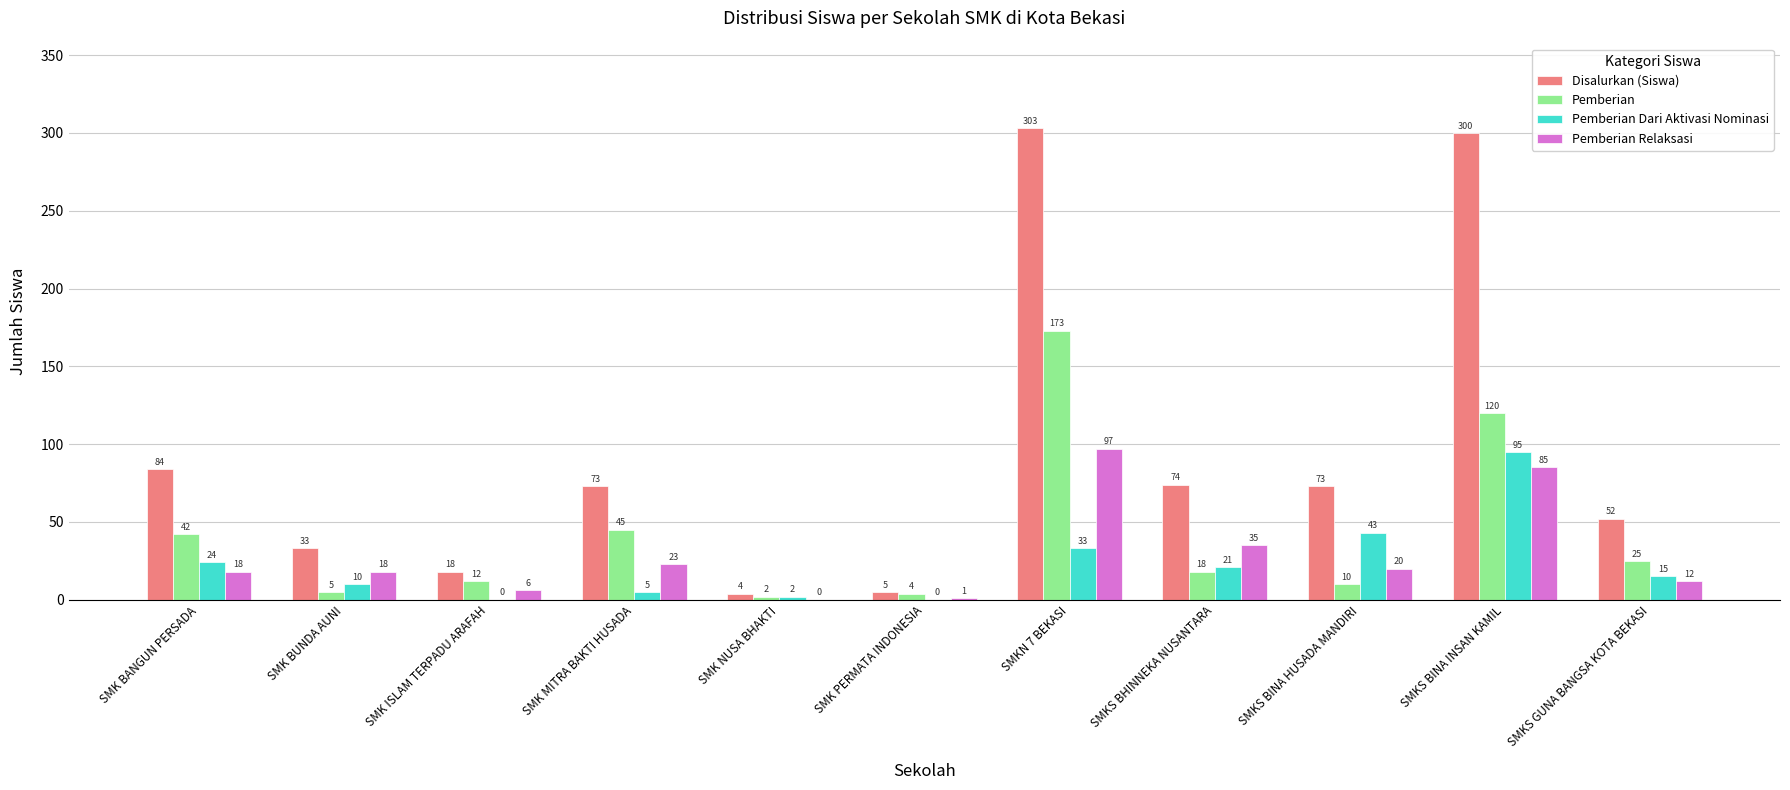

Which series has the largest total across all categories?

Disalurkan (Siswa)